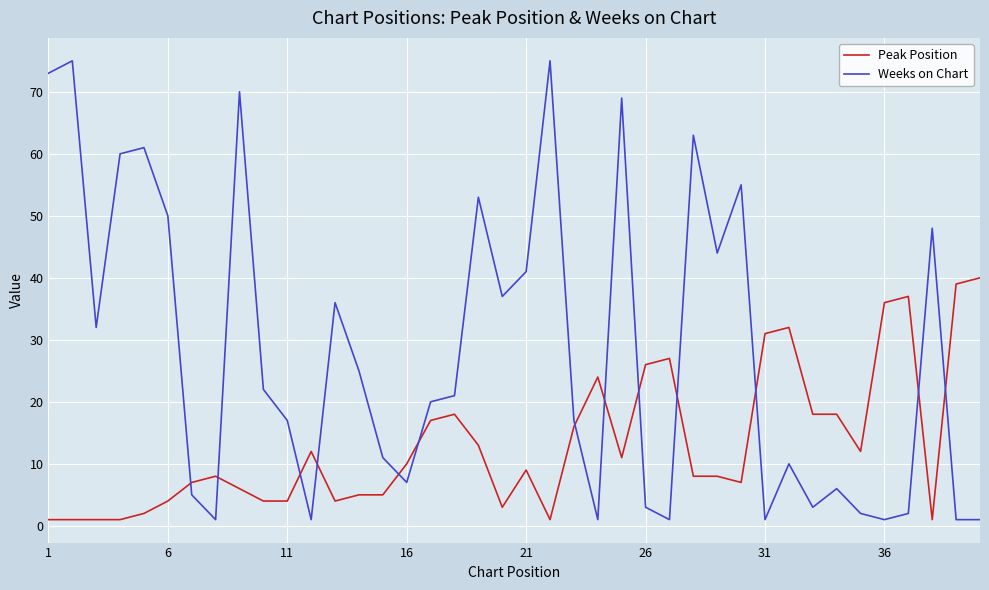

How many lines are shown in the chart?

2